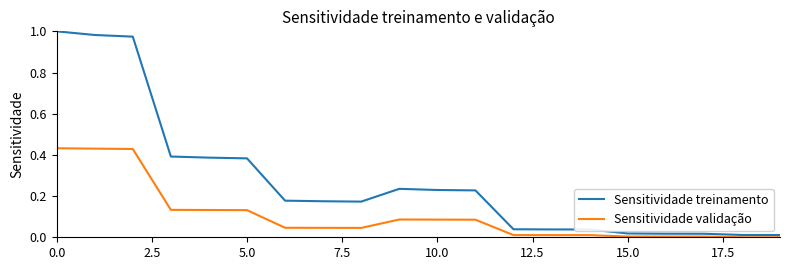

Rank the series by their maximum value, from highest to lowest.

Sensitividade treinamento, Sensitividade validação